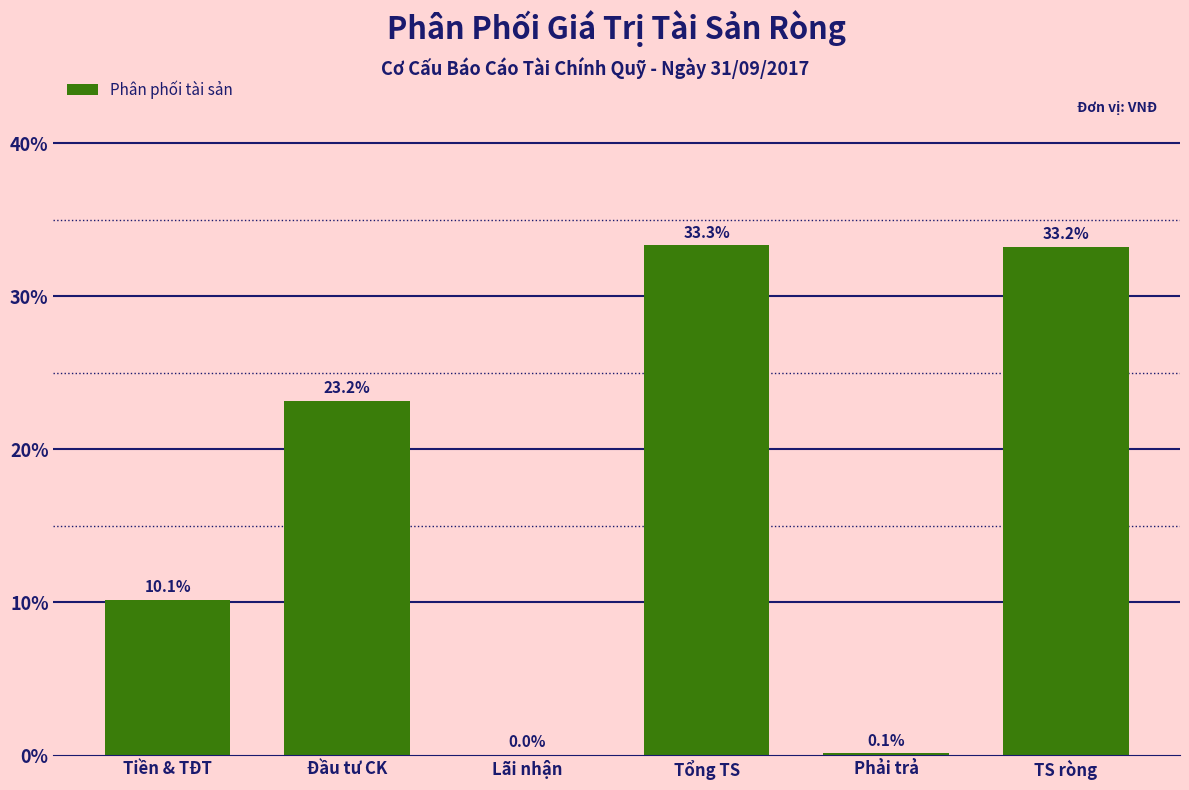

Which label corresponds to the largest value in the chart?

Tổng TS